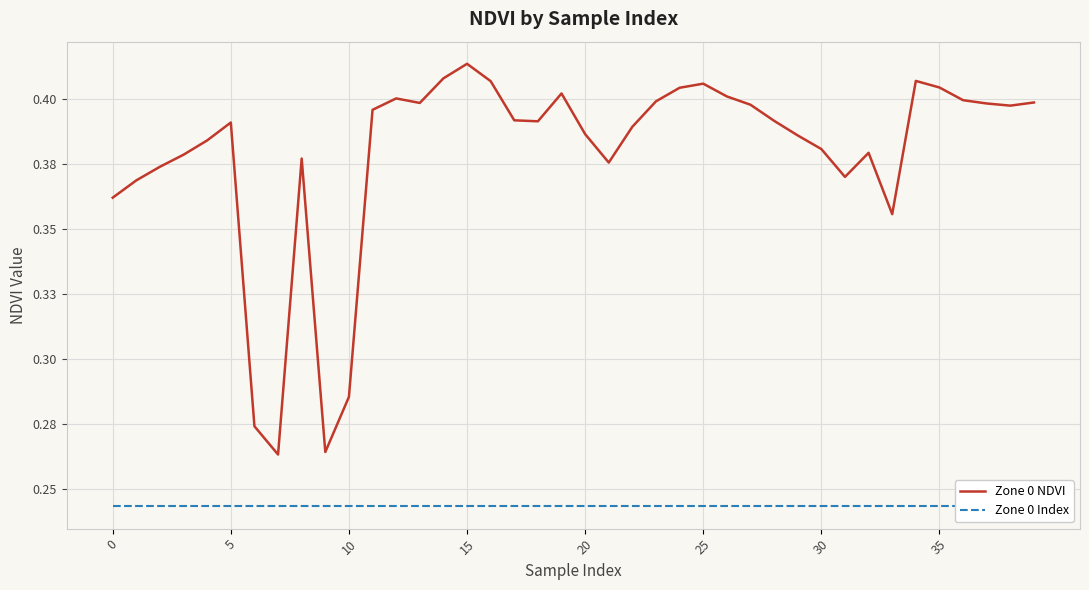

The Zone 0 NDVI series shows 0.4 at 34. True or false?

True